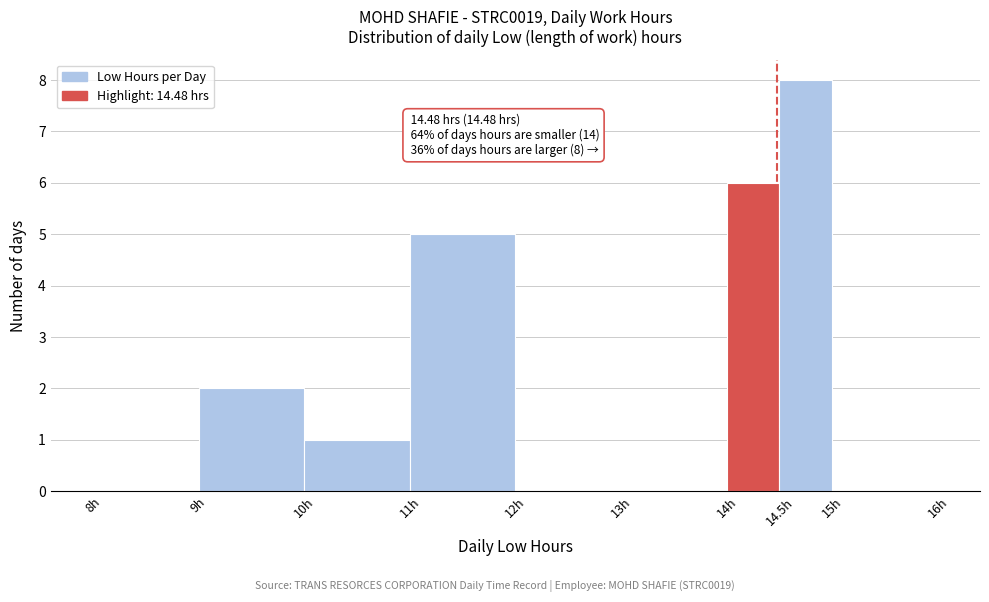

Over which range of the x-axis is the bar tallest?

14.5 to 15.0